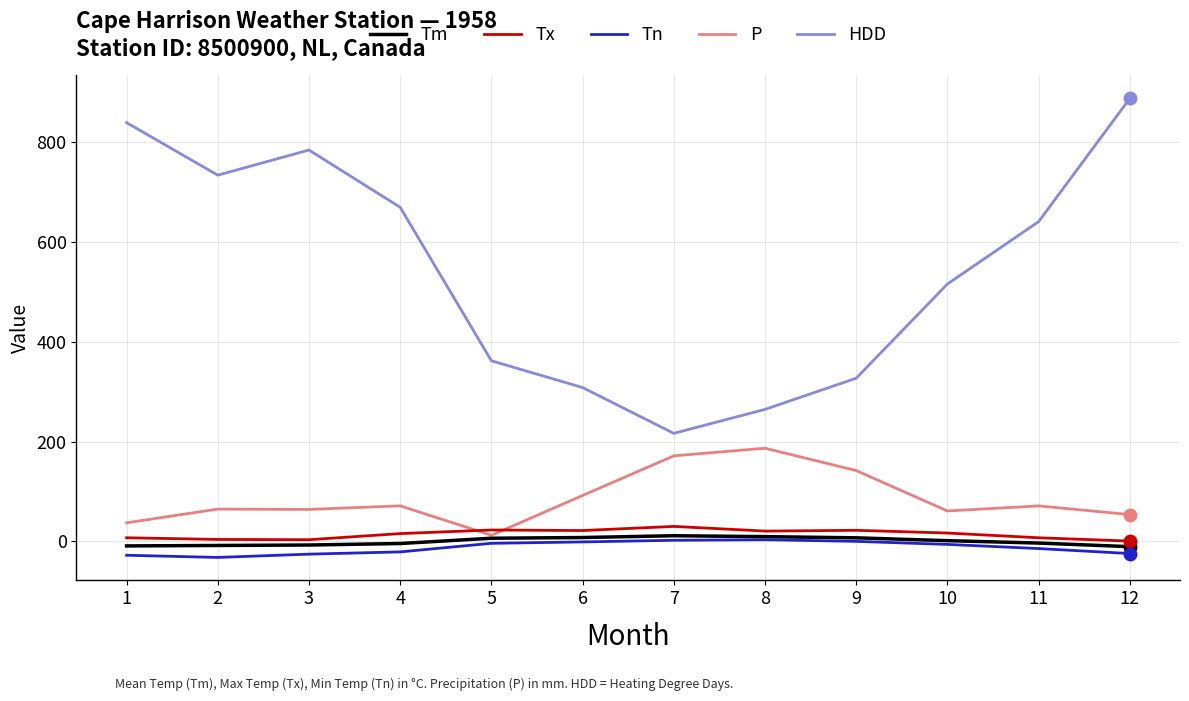

Which series has the widest spread of values?

HDD